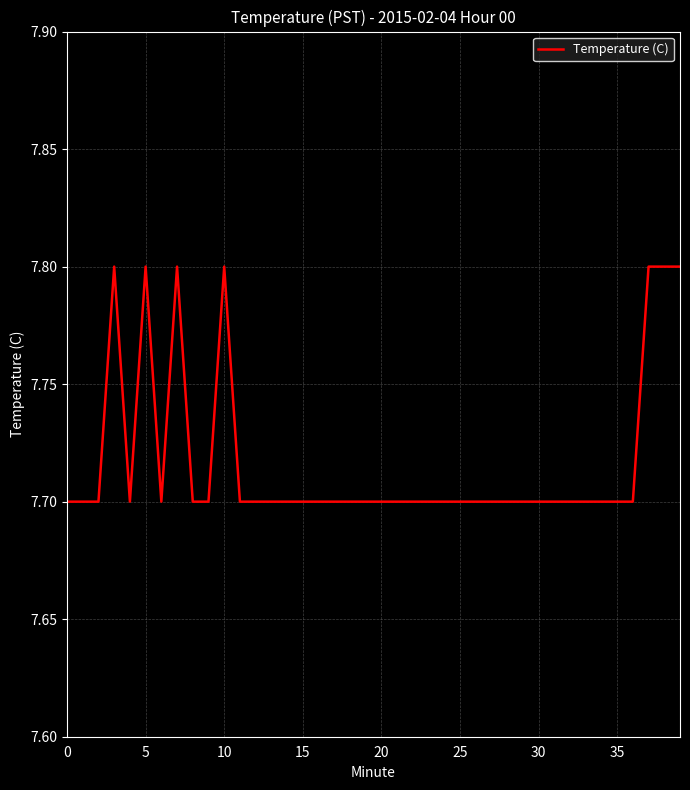

What is the sum of all values?

308.7